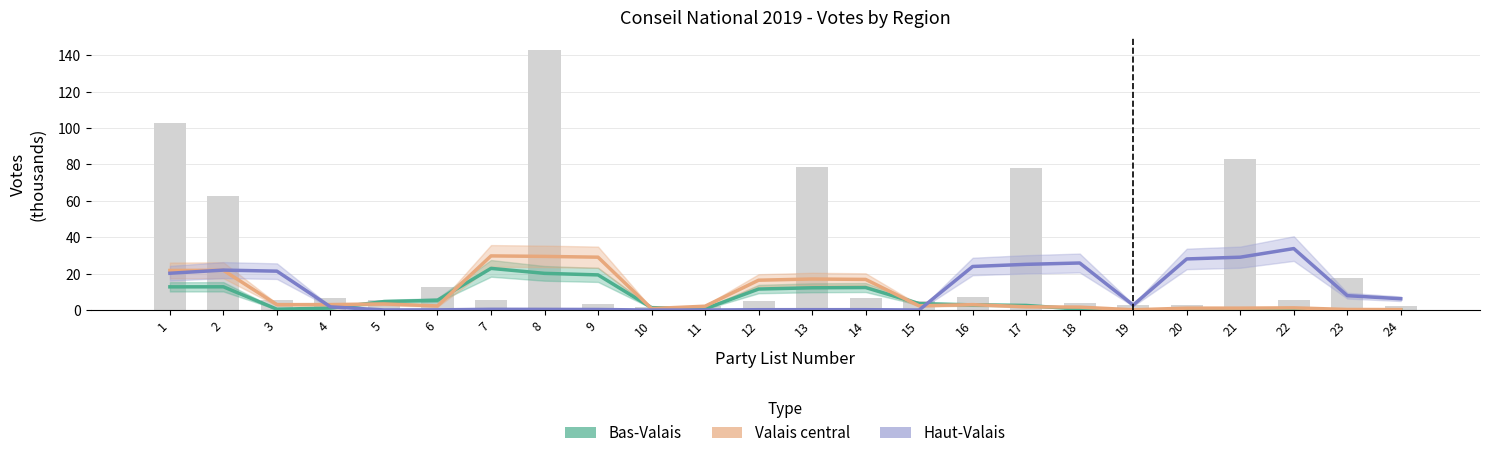

Rank the series by their maximum value, from lowest to highest.

Bas-Valais, Valais central, Haut-Valais